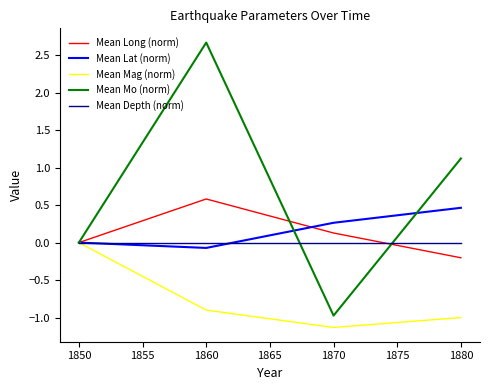

Which series has the largest total across all categories?

Mean Mo (norm)